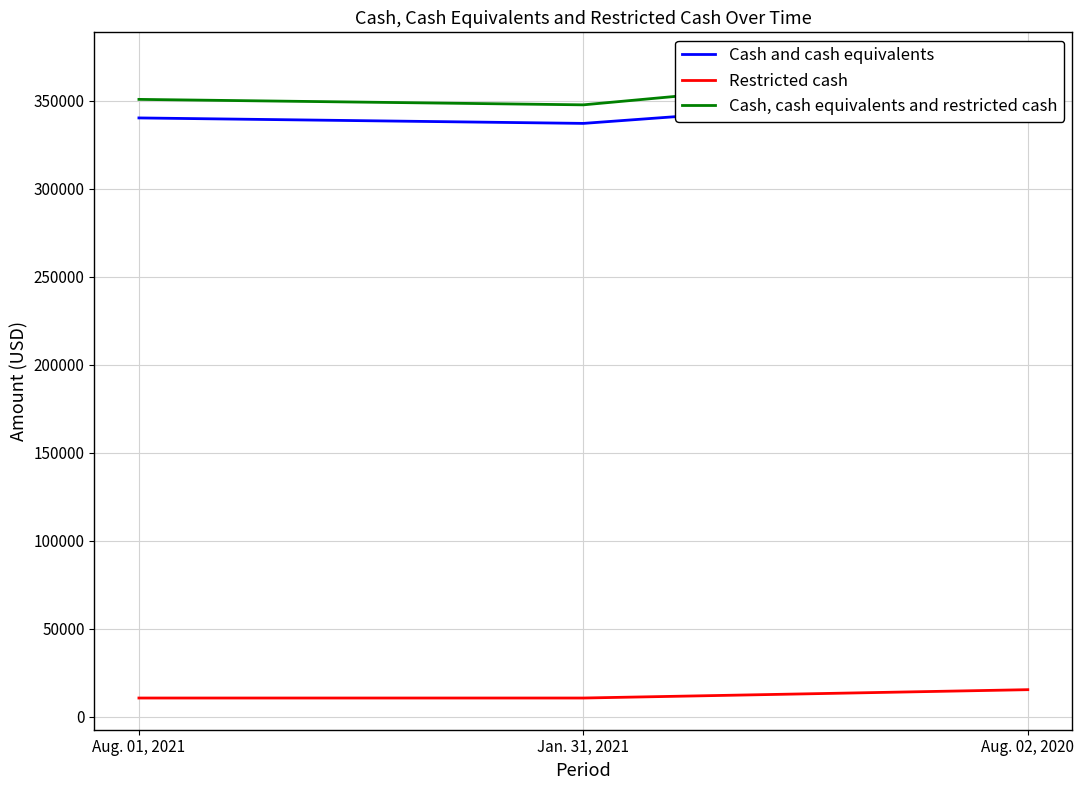

What is the difference between the maximum and minimum values in the Cash and cash equivalents series?

18454